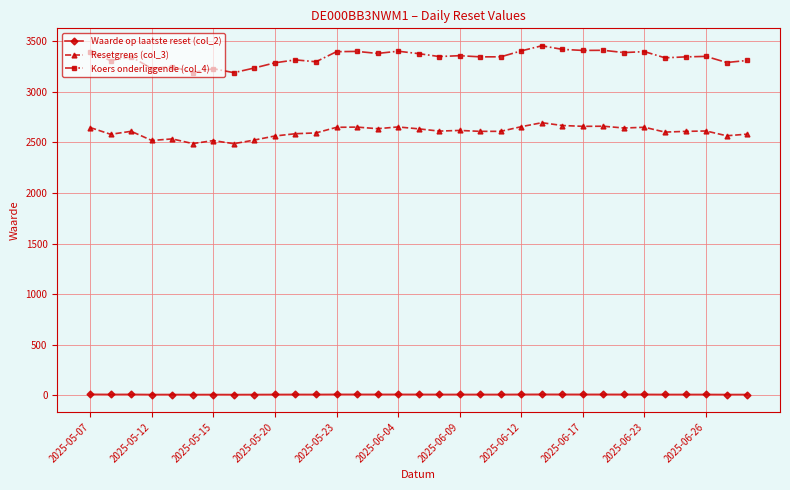

What is the sum of all Waarde op laatste reset (col_2) values?

332.3